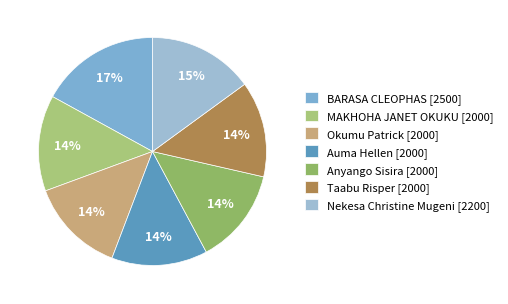

The Taabu Risper slice represents 3% of the pie. True or false?

False